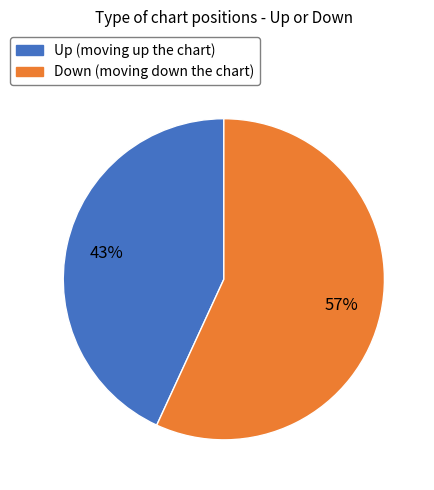

To the nearest percent, what is the difference between the largest and smallest slice percentages?

14%